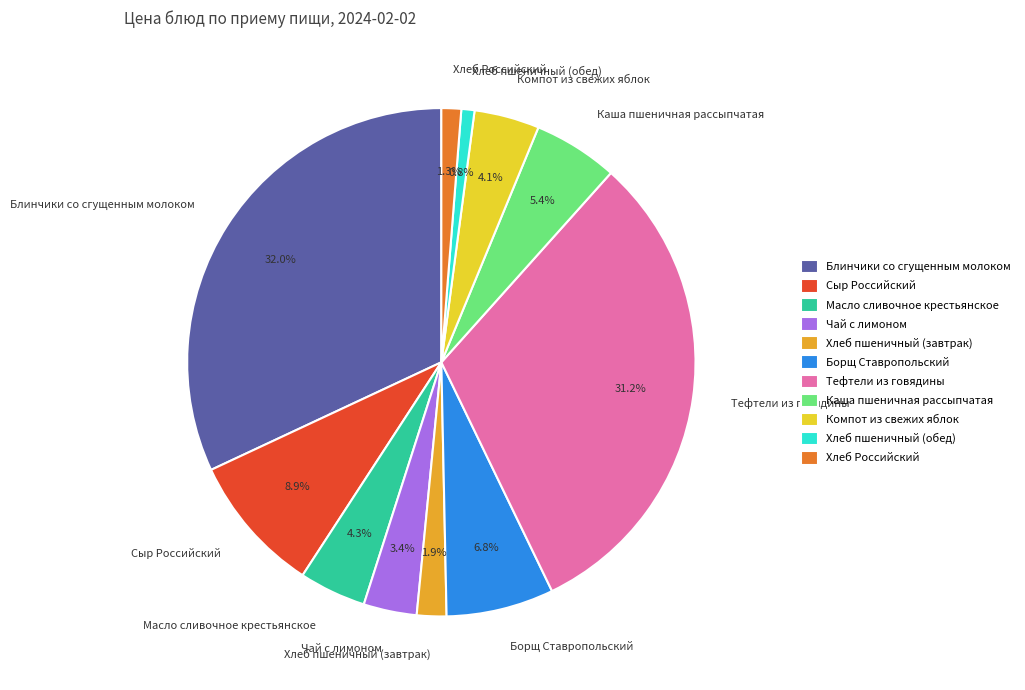

To the nearest percent, what percentage of the pie is Масло сливочное крестьянское?

4%